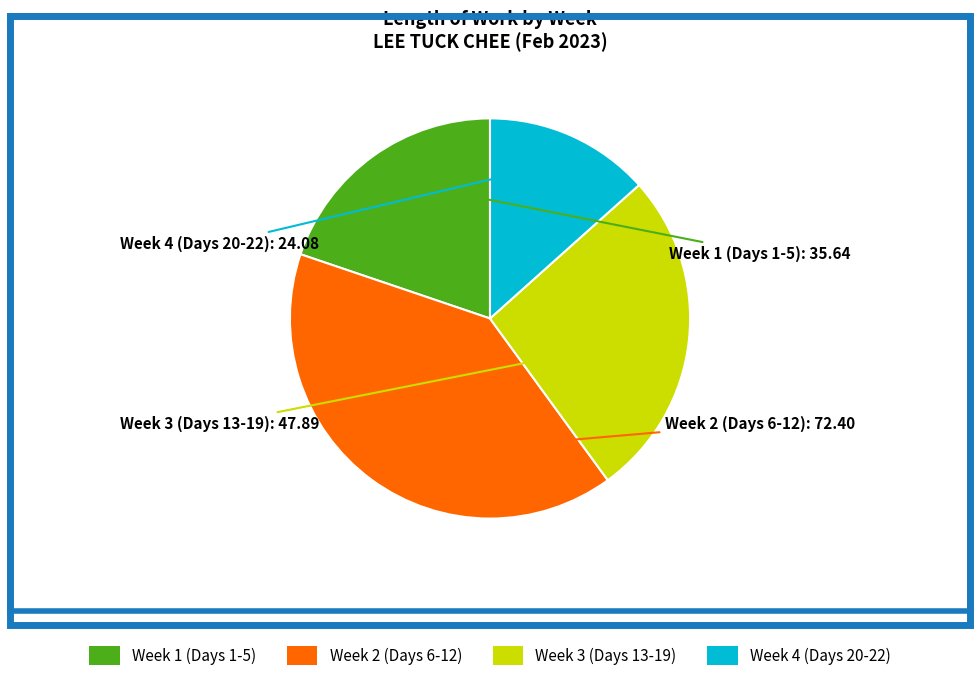

Count the number of slices in the pie.

4